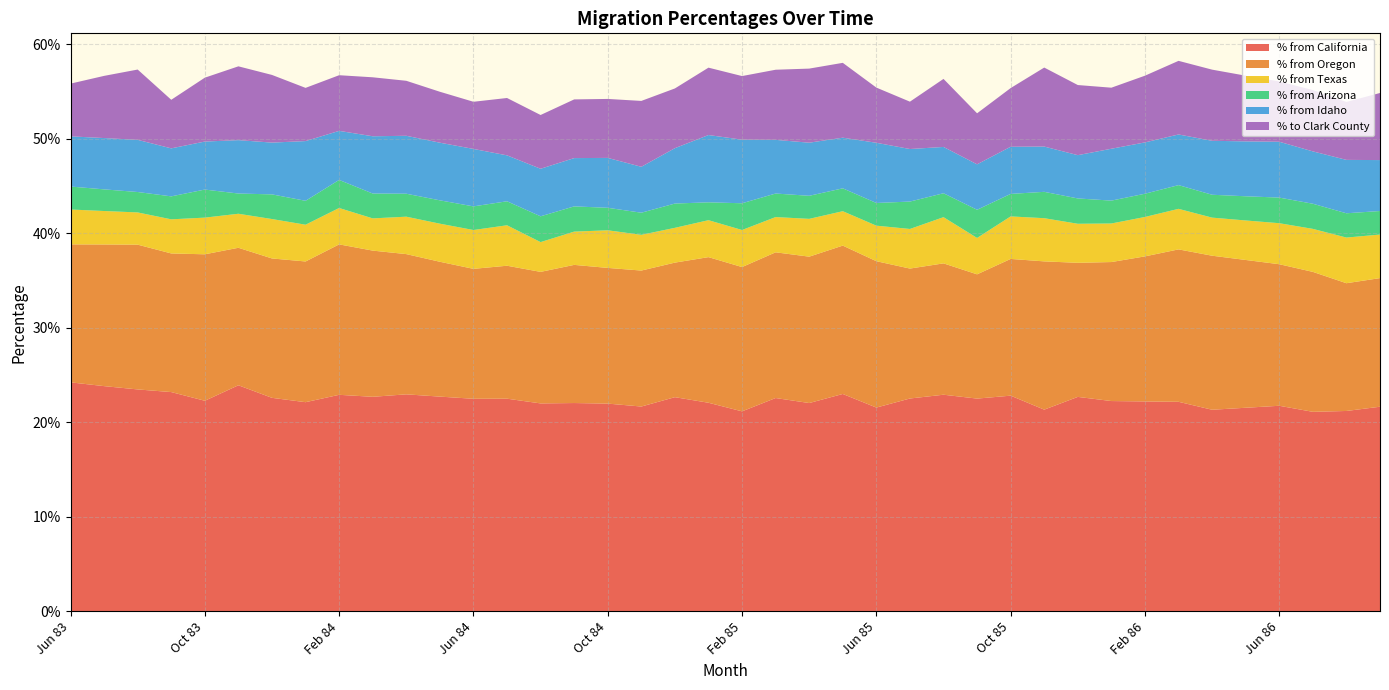

Reading left to right, transcribe all the data shown in this chart.

% from California: 0.2	0.2	0.2	0.2	0.2	0.2	0.2	0.2	0.2	0.2	0.2	0.2	0.2	0.2	0.2	0.2	0.2	0.2	0.2	0.2	0.2	0.2	0.2	0.2	0.2	0.2	0.2	0.2	0.2	0.2	0.2	0.2	0.2	0.2	0.2	0.2	0.2	0.2	0.2	0.2
% from Oregon: 0.1	0.1	0.2	0.1	0.2	0.1	0.1	0.1	0.2	0.2	0.1	0.1	0.1	0.1	0.1	0.1	0.1	0.1	0.1	0.2	0.2	0.2	0.2	0.2	0.2	0.1	0.1	0.1	0.1	0.2	0.1	0.1	0.2	0.2	0.2	0.2	0.1	0.1	0.1	0.1
% from Texas: 0.0	0.0	0.0	0.0	0.0	0.0	0.0	0.0	0.0	0.0	0.0	0.0	0.0	0.0	0.0	0.0	0.0	0.0	0.0	0.0	0.0	0.0	0.0	0.0	0.0	0.0	0.0	0.0	0.0	0.0	0.0	0.0	0.0	0.0	0.0	0.0	0.0	0.0	0.0	0.0
% from Arizona: 0.0	0.0	0.0	0.0	0.0	0.0	0.0	0.0	0.0	0.0	0.0	0.0	0.0	0.0	0.0	0.0	0.0	0.0	0.0	0.0	0.0	0.0	0.0	0.0	0.0	0.0	0.0	0.0	0.0	0.0	0.0	0.0	0.0	0.0	0.0	0.0	0.0	0.0	0.0	0.0
% from Idaho: 0.1	0.1	0.1	0.1	0.1	0.1	0.1	0.1	0.1	0.1	0.1	0.1	0.1	0.0	0.1	0.1	0.1	0.0	0.1	0.1	0.1	0.1	0.1	0.1	0.1	0.1	0.0	0.0	0.0	0.0	0.0	0.1	0.1	0.1	0.1	0.1	0.1	0.1	0.1	0.1
% to Clark County: 0.1	0.1	0.1	0.1	0.1	0.1	0.1	0.1	0.1	0.1	0.1	0.1	0.0	0.1	0.1	0.1	0.1	0.1	0.1	0.1	0.1	0.1	0.1	0.1	0.1	0.1	0.1	0.1	0.1	0.1	0.1	0.1	0.1	0.1	0.1	0.1	0.1	0.1	0.1	0.1